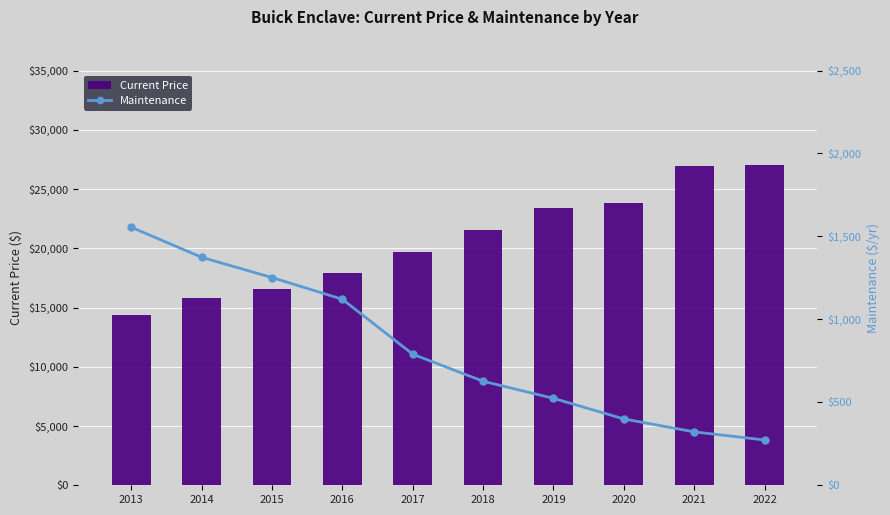

Rank the series by their average value, from highest to lowest.

Current Price, Maintenance